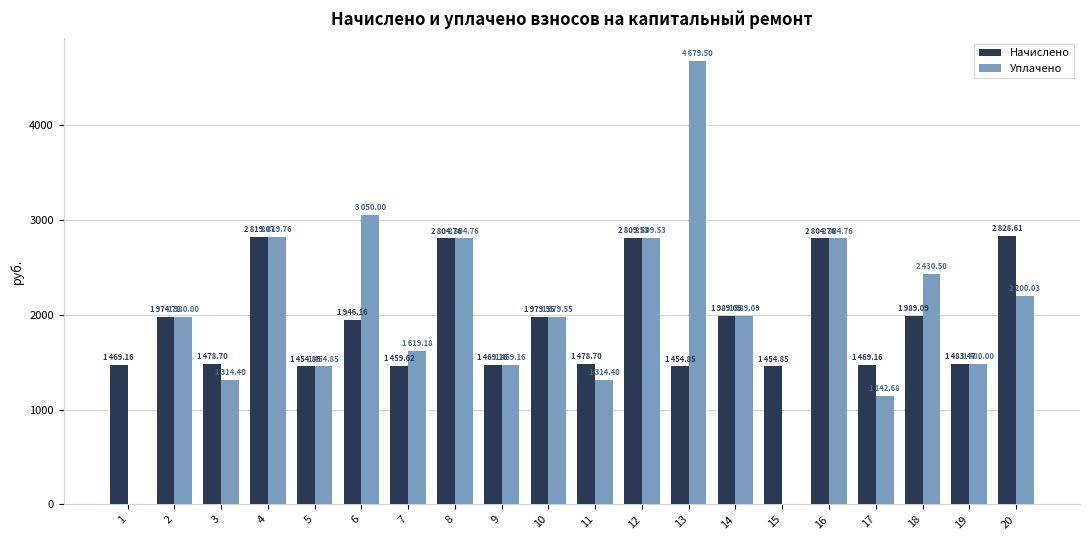

The value of Уплачено at 5 is 2221.6. True or false?

False